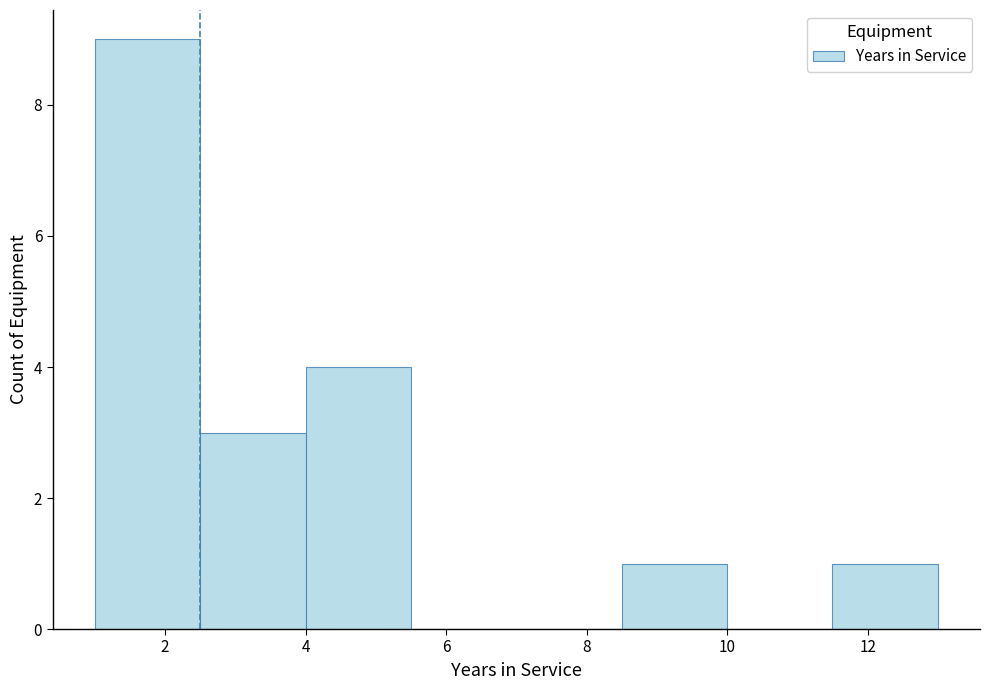

Reading left to right, transcribe this chart: for each bar, give the range it covers on the x-axis and its height. Neither the bar edges nor the heights are printed on the chart, so give them approximately, as read against the axes.

1.0 to 2.5: 9
2.5 to 4.0: 3
4.0 to 5.5: 4
5.5 to 7.0: 0
7.0 to 8.5: 0
8.5 to 10.0: 1
10.0 to 11.5: 0
11.5 to 13.0: 1